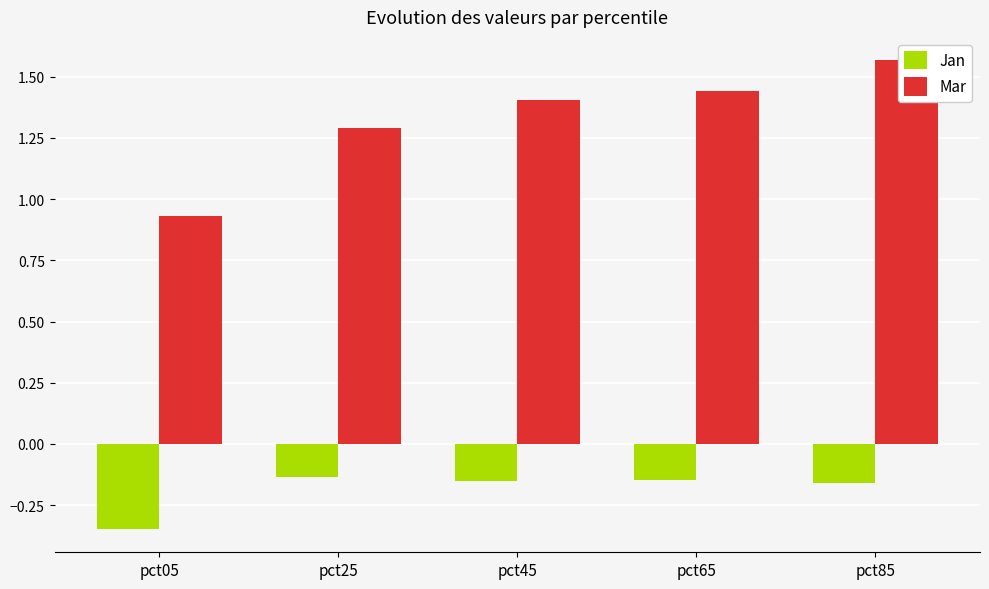

Reading right to left, transcribe all the data shown in this chart.

Jan: pct85=-0.2	pct65=-0.1	pct45=-0.2	pct25=-0.1	pct05=-0.3
Mar: pct85=1.6	pct65=1.4	pct45=1.4	pct25=1.3	pct05=0.9